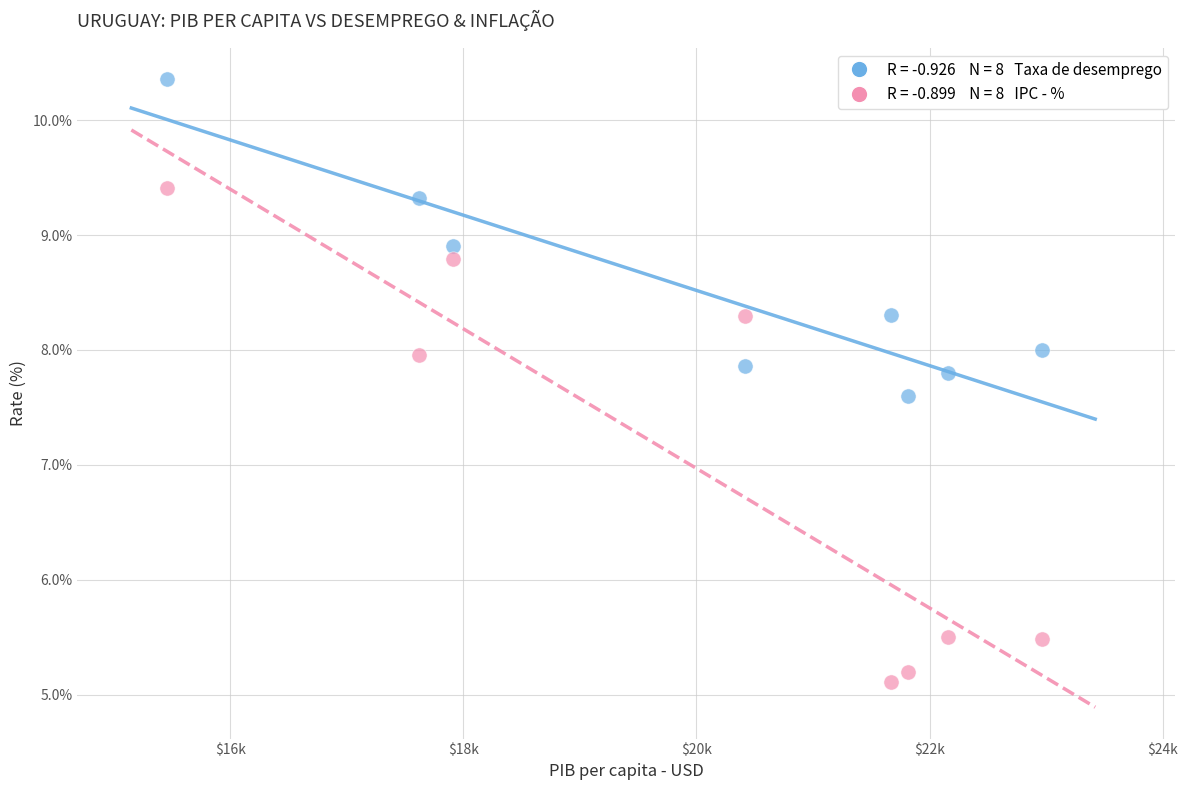

Across all series, what Y value is closest to 7?

7.6